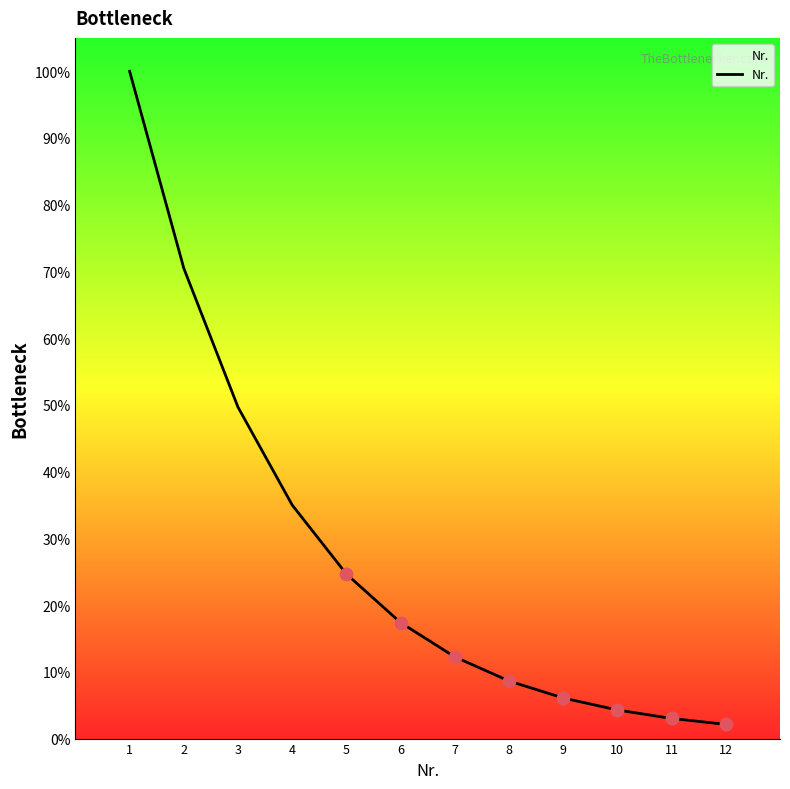

What is the change in value from 5 to 8?

-16.0